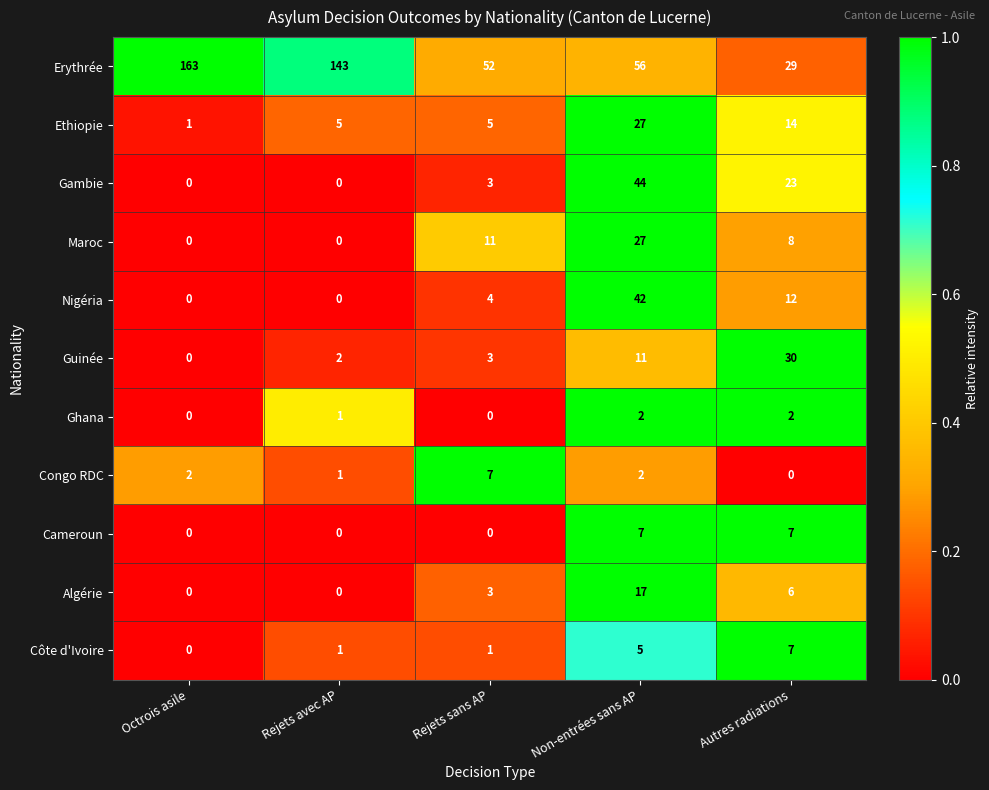

Between Rejets sans AP and Autres radiations, which series saw the biggest shift?

Guinée